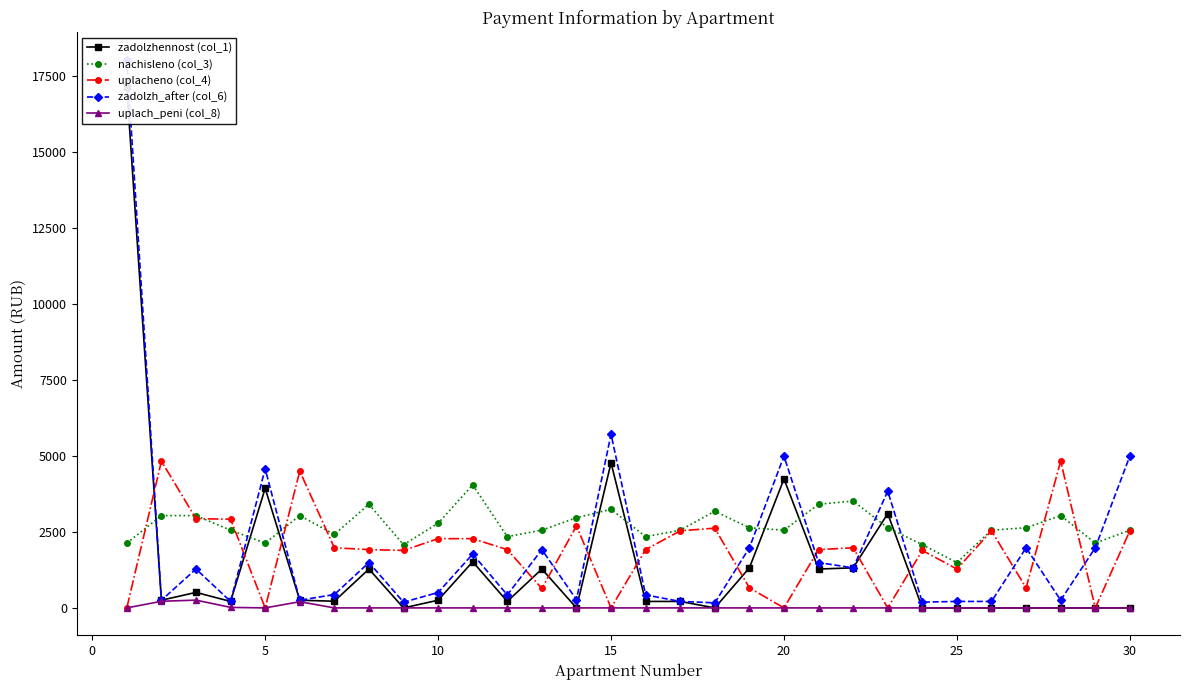

What is the difference between the maximum and minimum values in the zadolzh_after (col_6) series?

17867.4